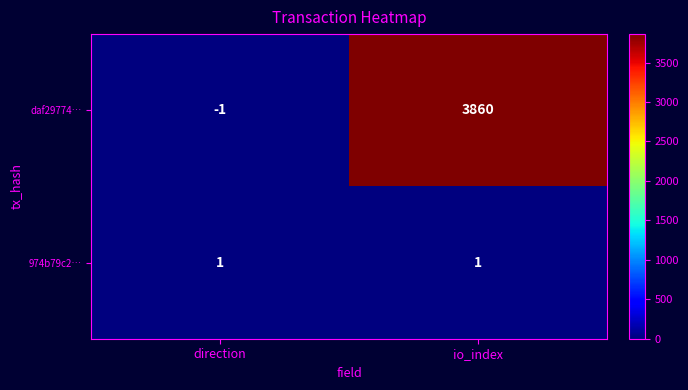

Which series changed the most between direction and io_index?

daf29774…